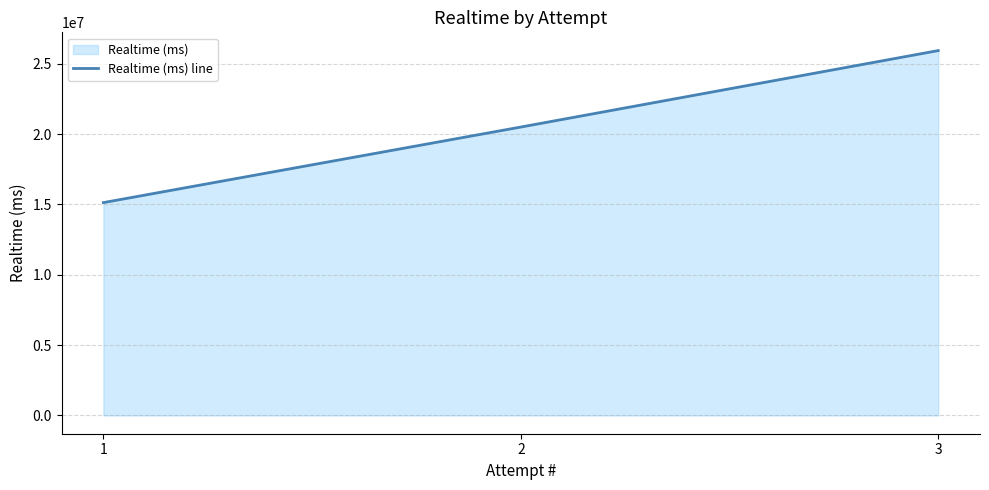

Reading left to right, what are all the values shown in this chart?

1=15129771	2=20499950	3=25934139